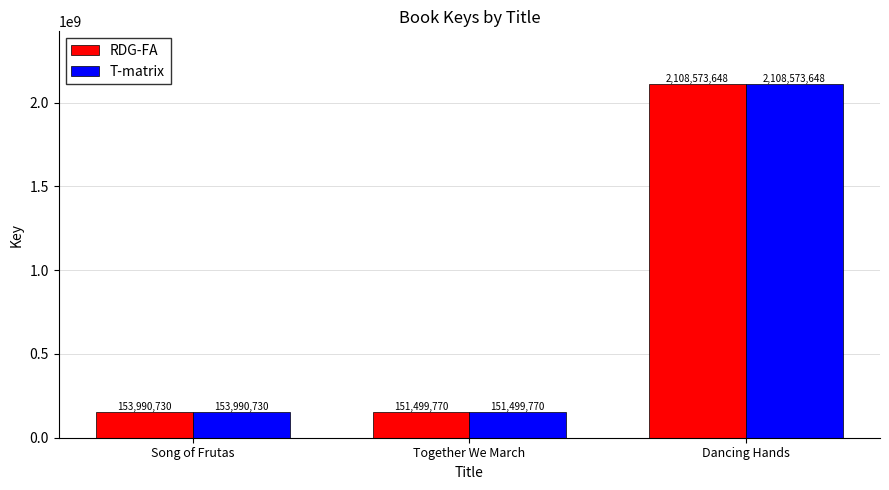

At which label is T-matrix closest to 1130036709?

Song of Frutas